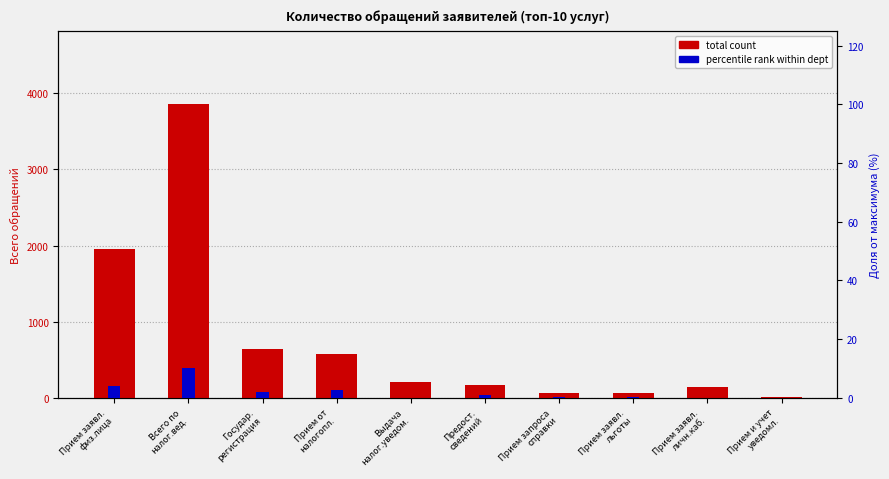

How many values in the percentile rank within dept series exceed 1?

5